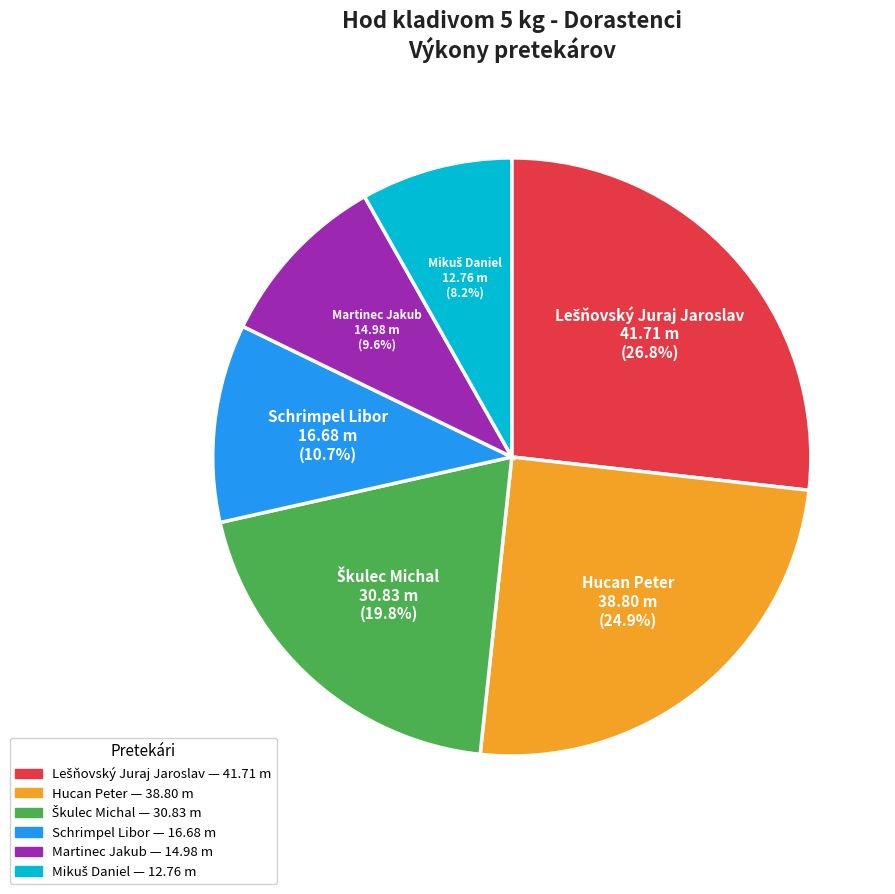

Is Schrimpel Libor the majority of the pie?

No